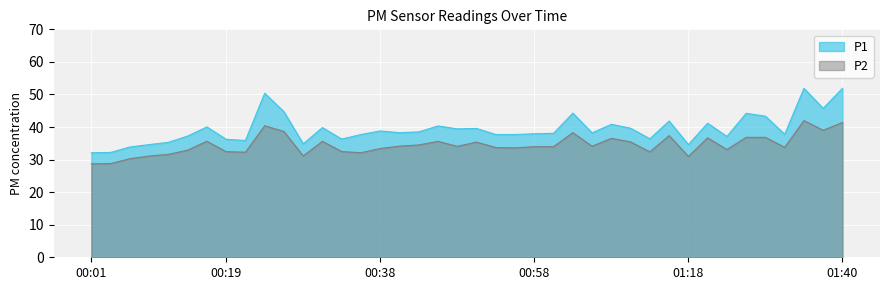

Does the chart display data point markers on the line(s)?

No